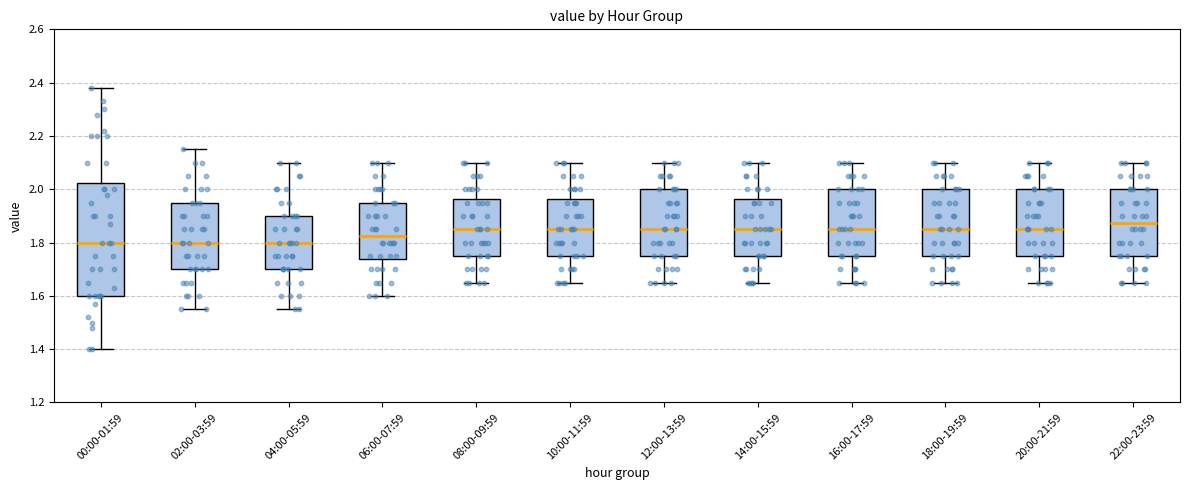

Which box's median line is the highest?

22:00-23:59